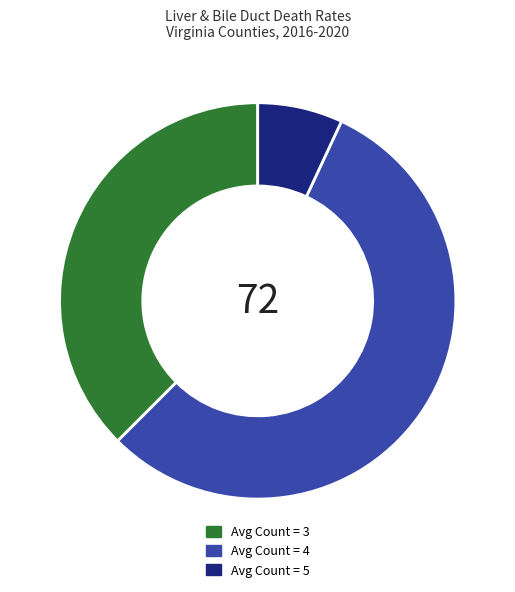

Does Avg Count = 3 account for over 50% of the chart?

No